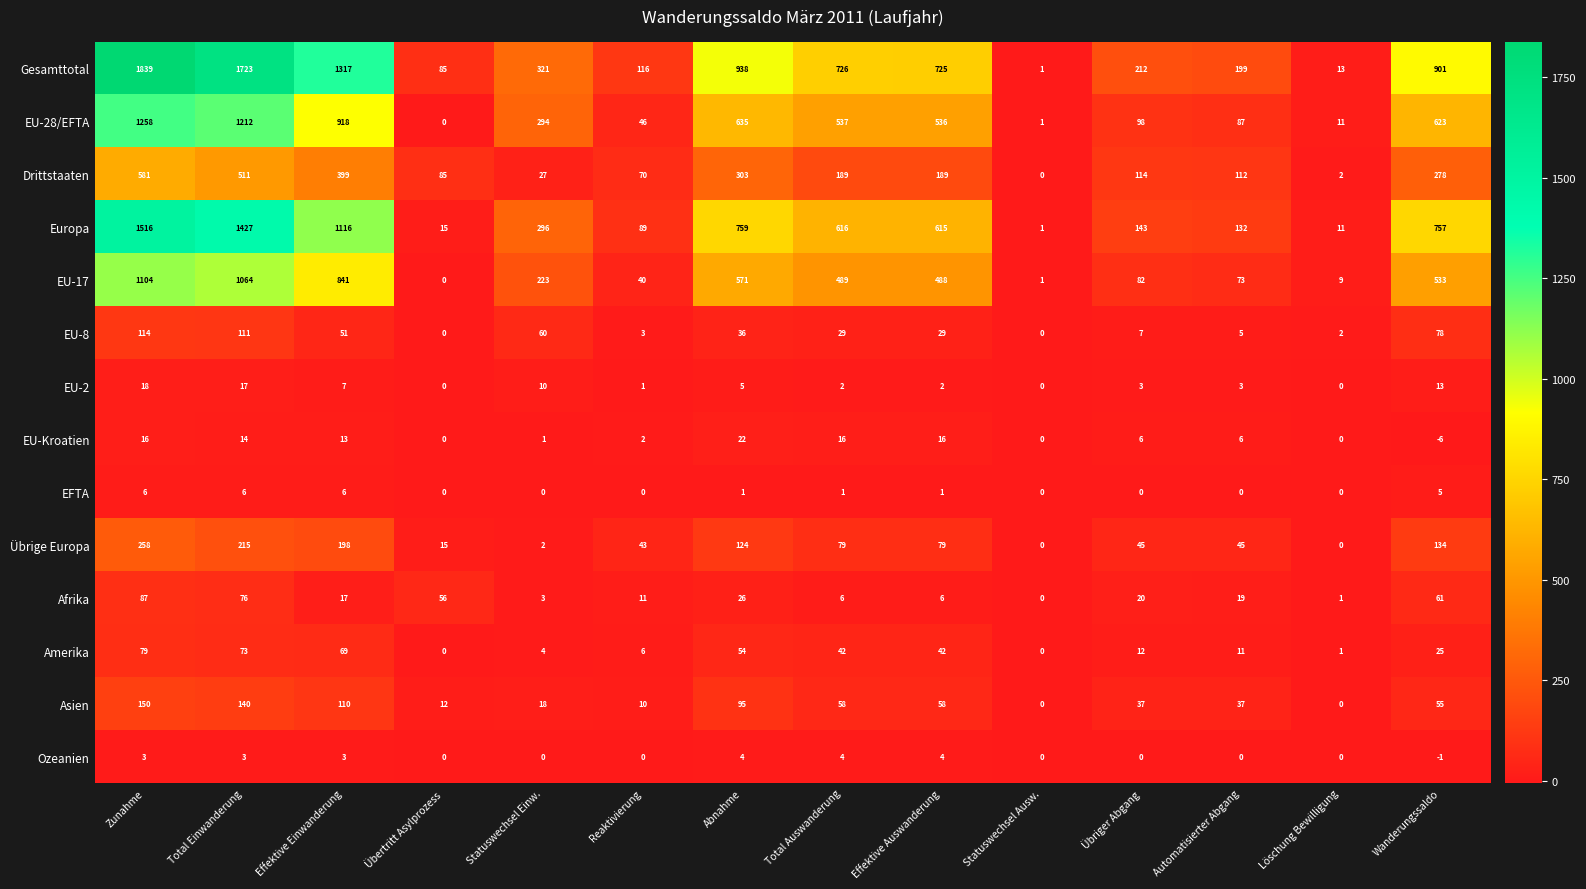

True or false: EU-28/EFTA has a value of 11 at Löschung Bewilligung.

True